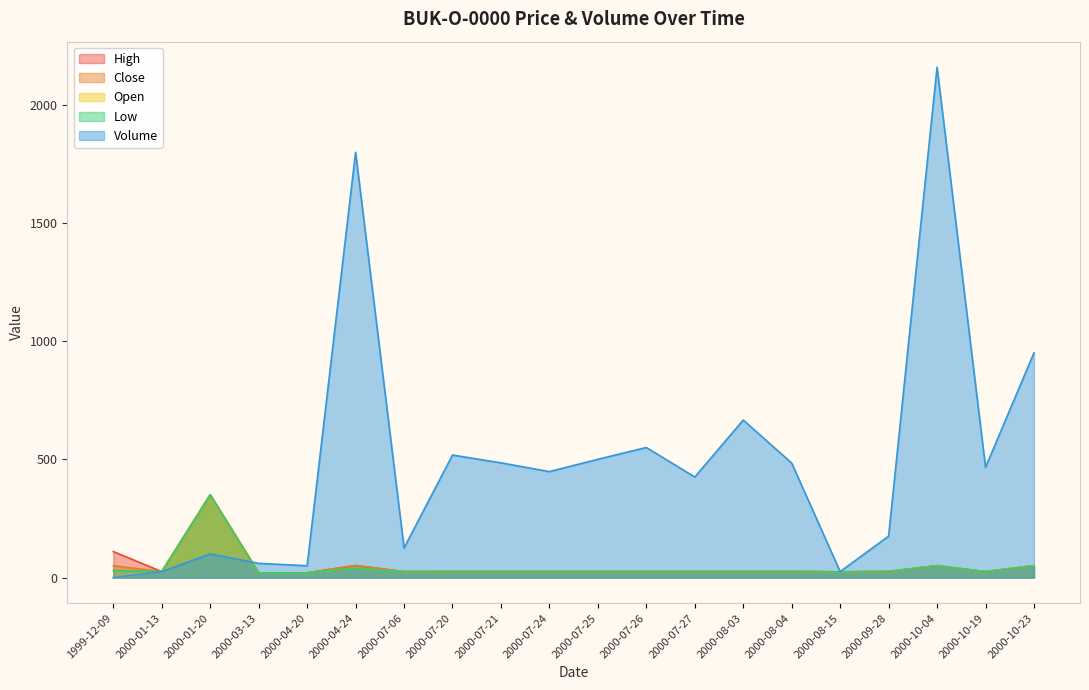

Reading left to right, extract all data points from this chart.

High: 110	25	350	20	20	51	25	26	26	26	26	26	26	26	26	24	26	50	25	50
Close: 50	25	350	20	20	51	25	26	26	26	26	26	26	26	26	24	26	50	25	50
Open: 0	25	350	20	20	40	25	26	26	26	26	26	26	26	26	24	26	50	25	50
Low: 30	25	350	20	20	40	25	26	26	26	26	26	26	26	26	24	26	50	25	50
Volume: 0	25	100	60	50	1798	125	518	485	448	500	550	425	666	484	25	175	2158	466	950